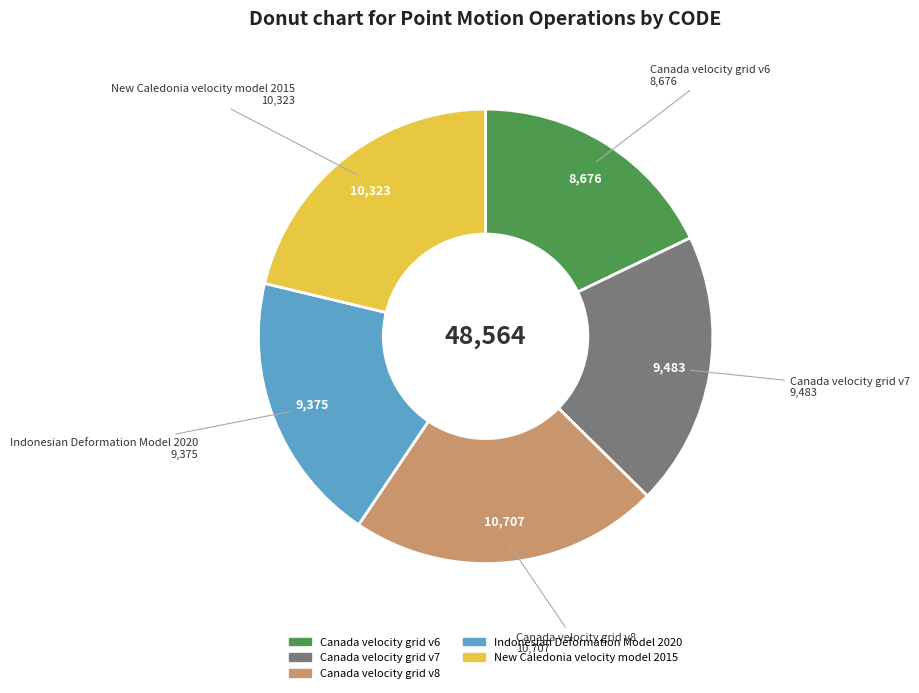

Is it true that Canada velocity grid v8 is 22% of the pie?

True